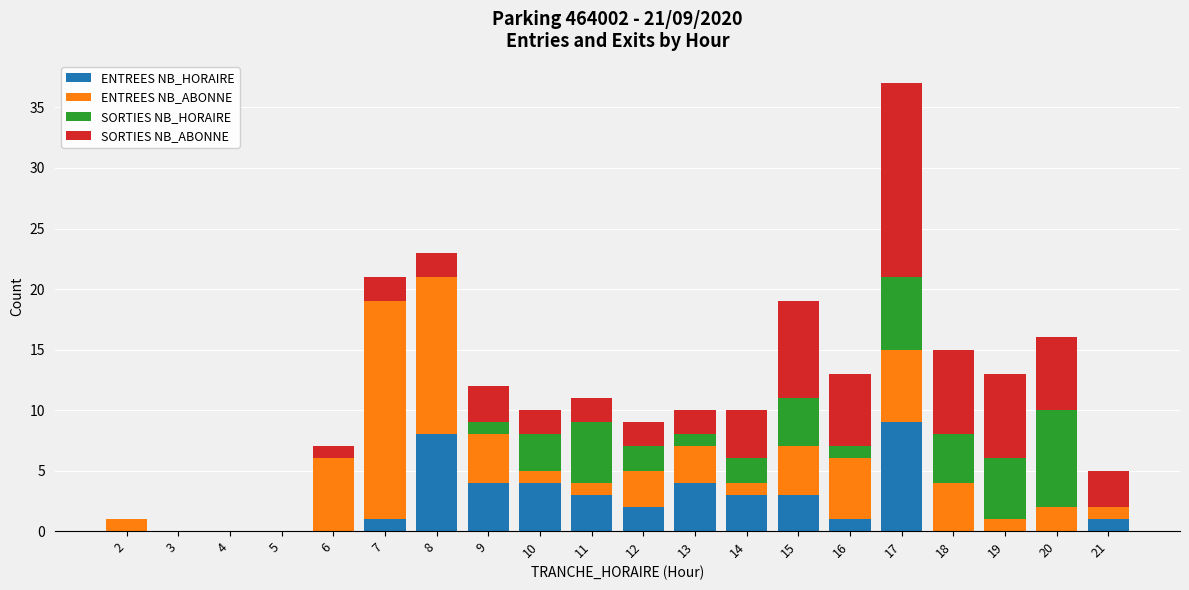

At which category is the sum across all series the highest?

17